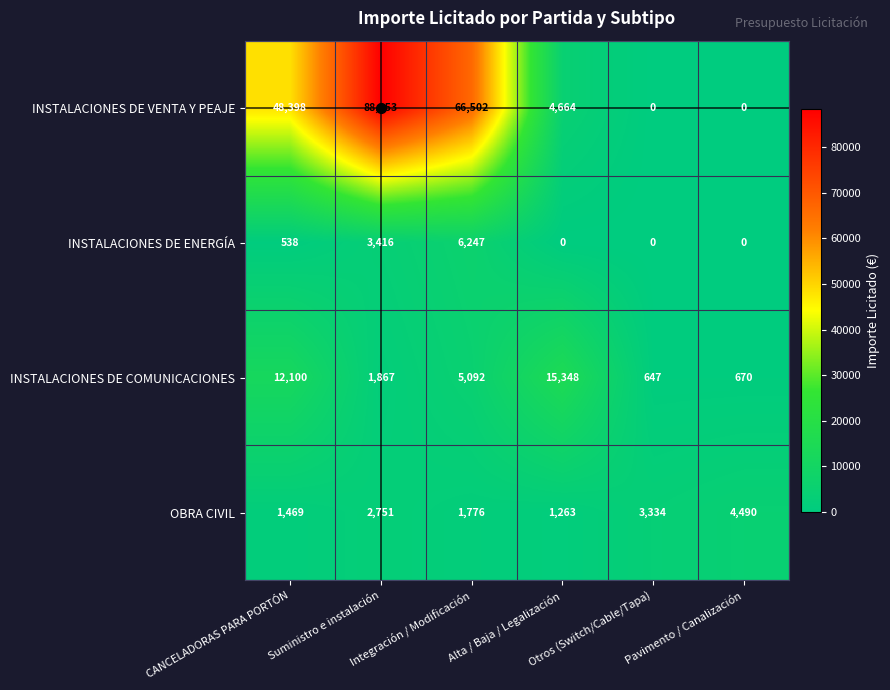

Where is INSTALACIONES DE COMUNICACIONES nearest to the value 7997?

Integración / Modificación